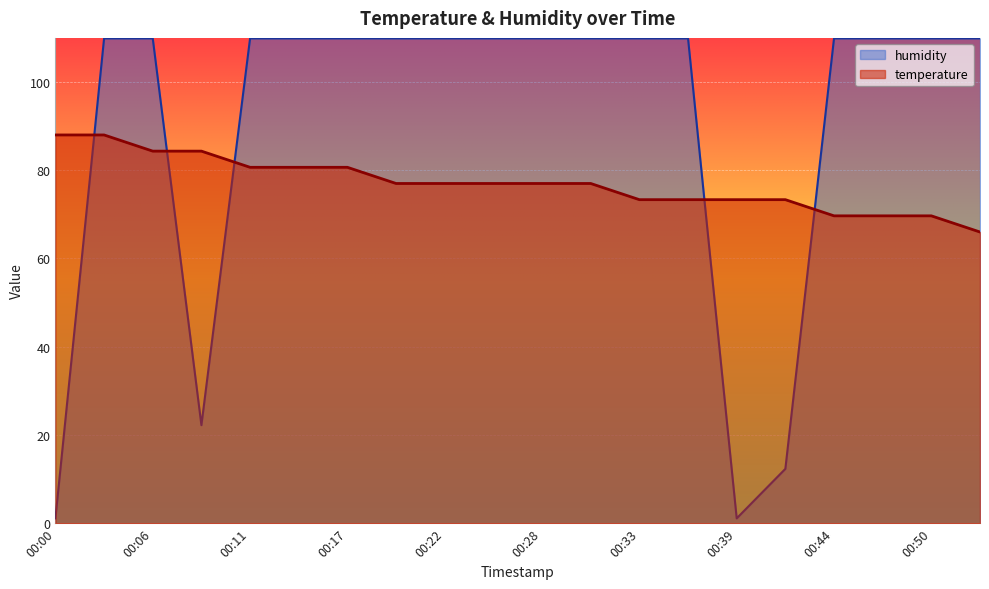

Rank the categories by humidity value from lowest to highest.

00:00, 00:39, 00:42, 00:08, 00:03, 00:06, 00:11, 00:14, 00:17, 00:20, 00:22, 00:25, 00:28, 00:31, 00:33, 00:36, 00:44, 00:47, 00:50, 00:53